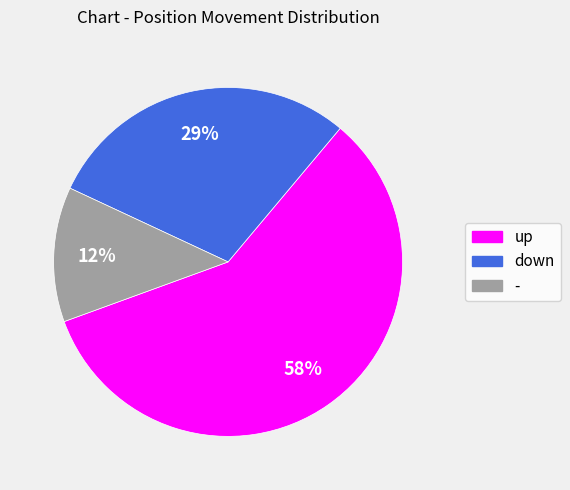

Count the number of slices in the pie.

3